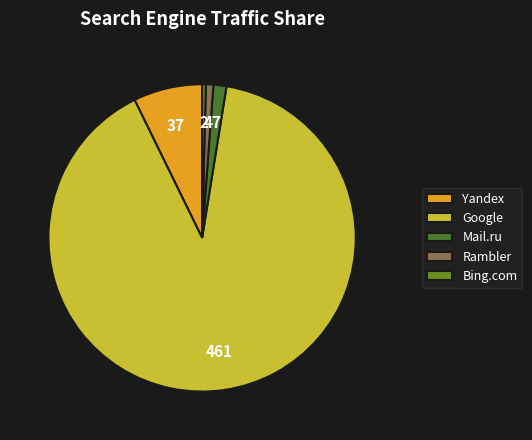

Count the number of slices in the pie.

5